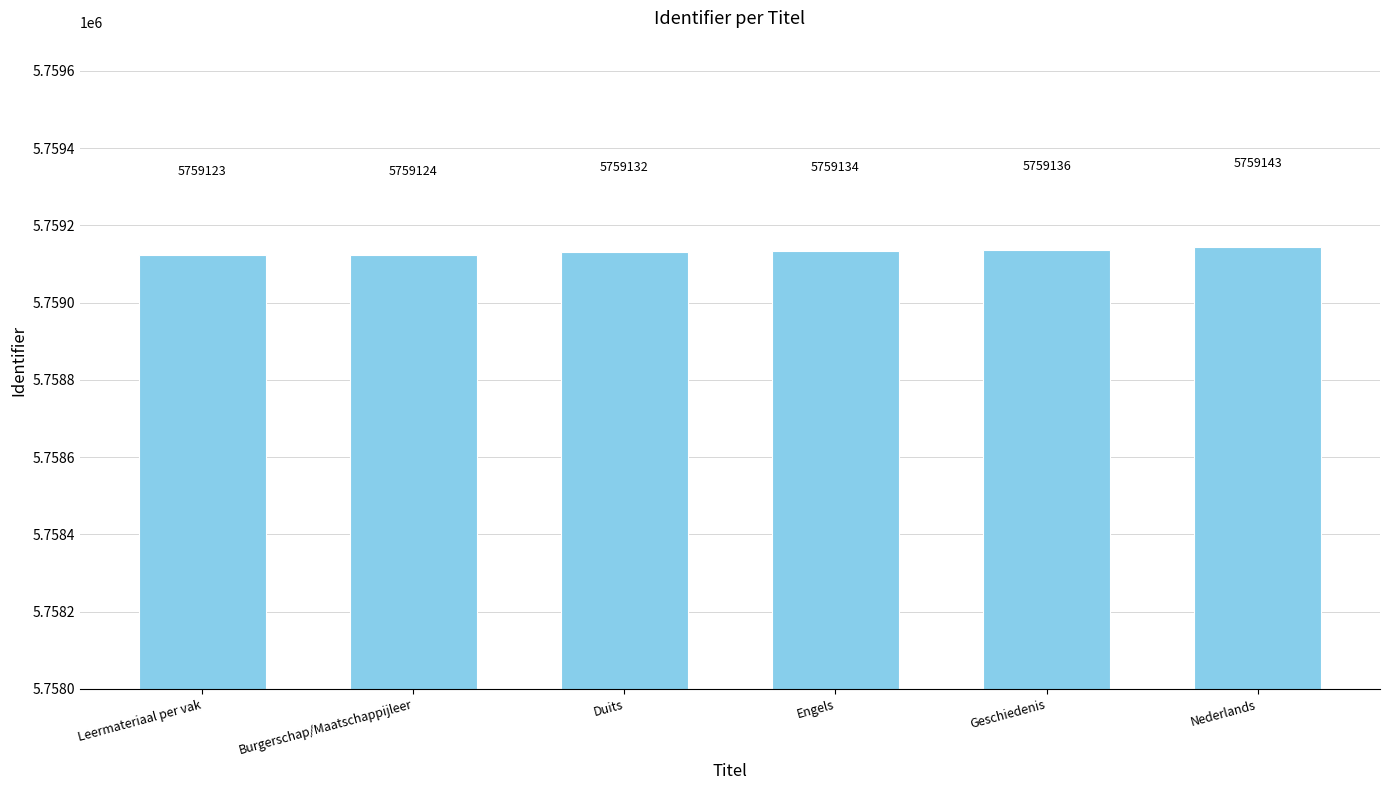

The value at Engels is 3967294. True or false?

False